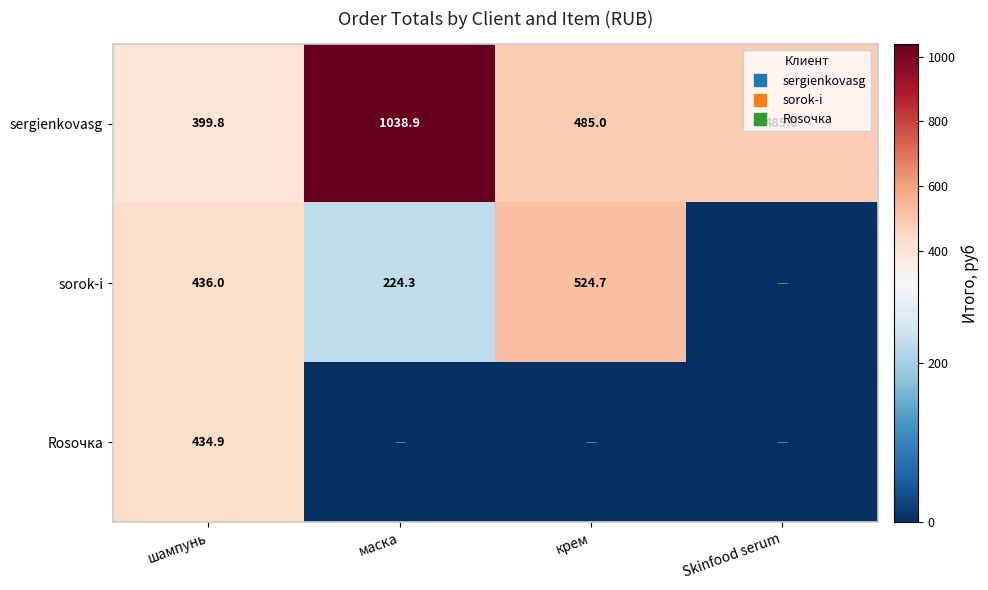

How many data points does each series have?

4